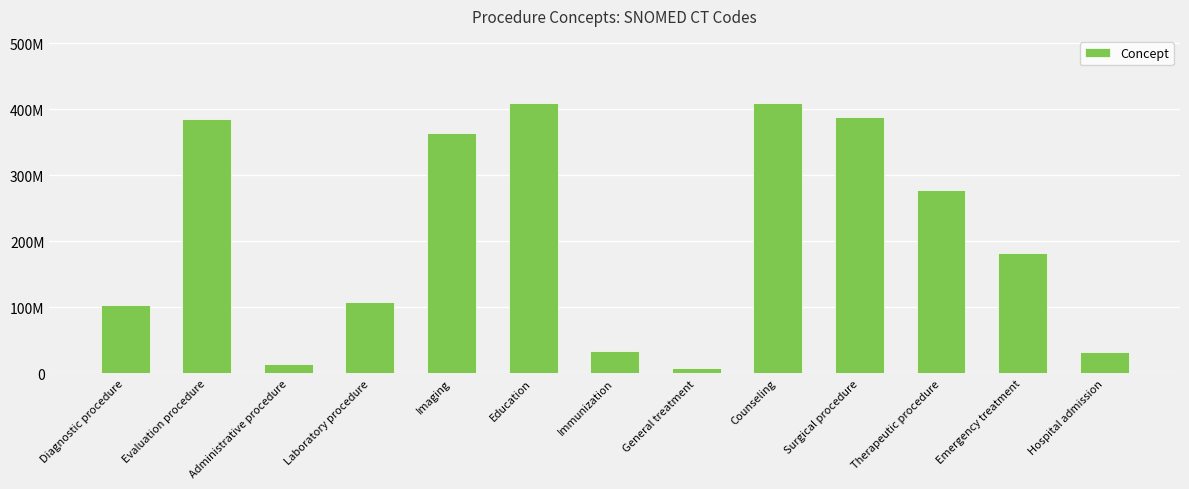

What is the smallest value displayed?

7922000